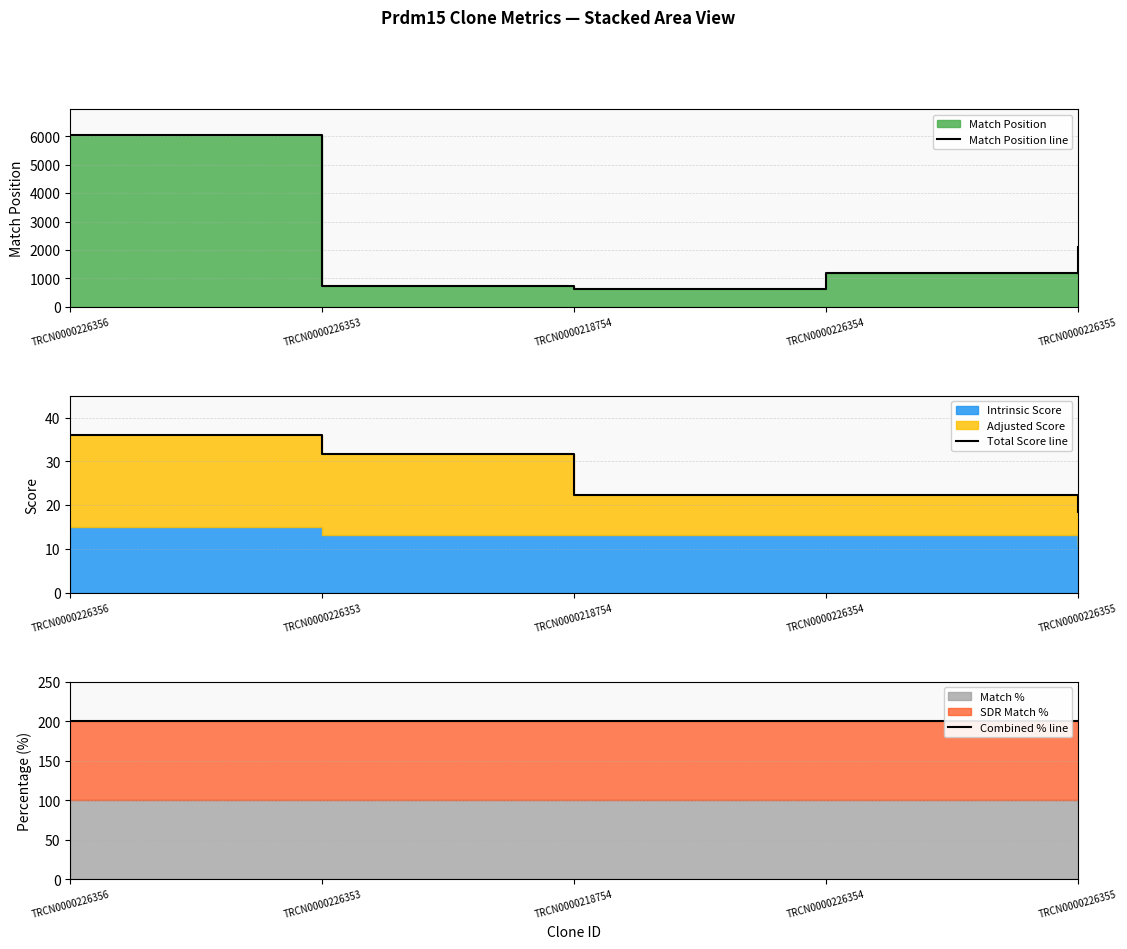

True or false: Combined % line and Total Score line intersect in this chart.

False